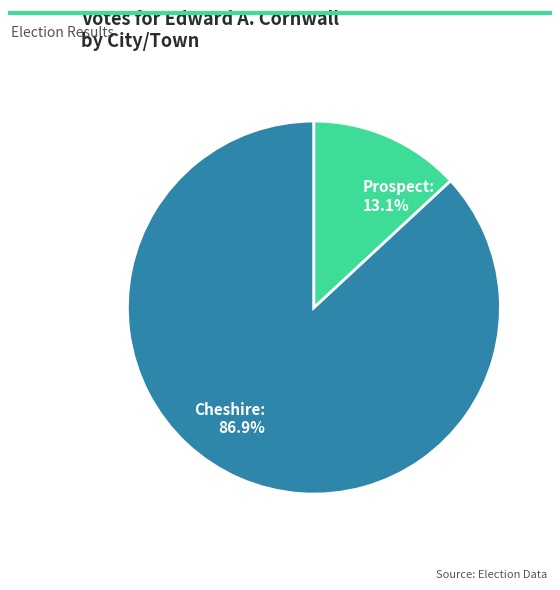

To the nearest percent, what is the difference between the Cheshire and Prospect slice percentages?

74%